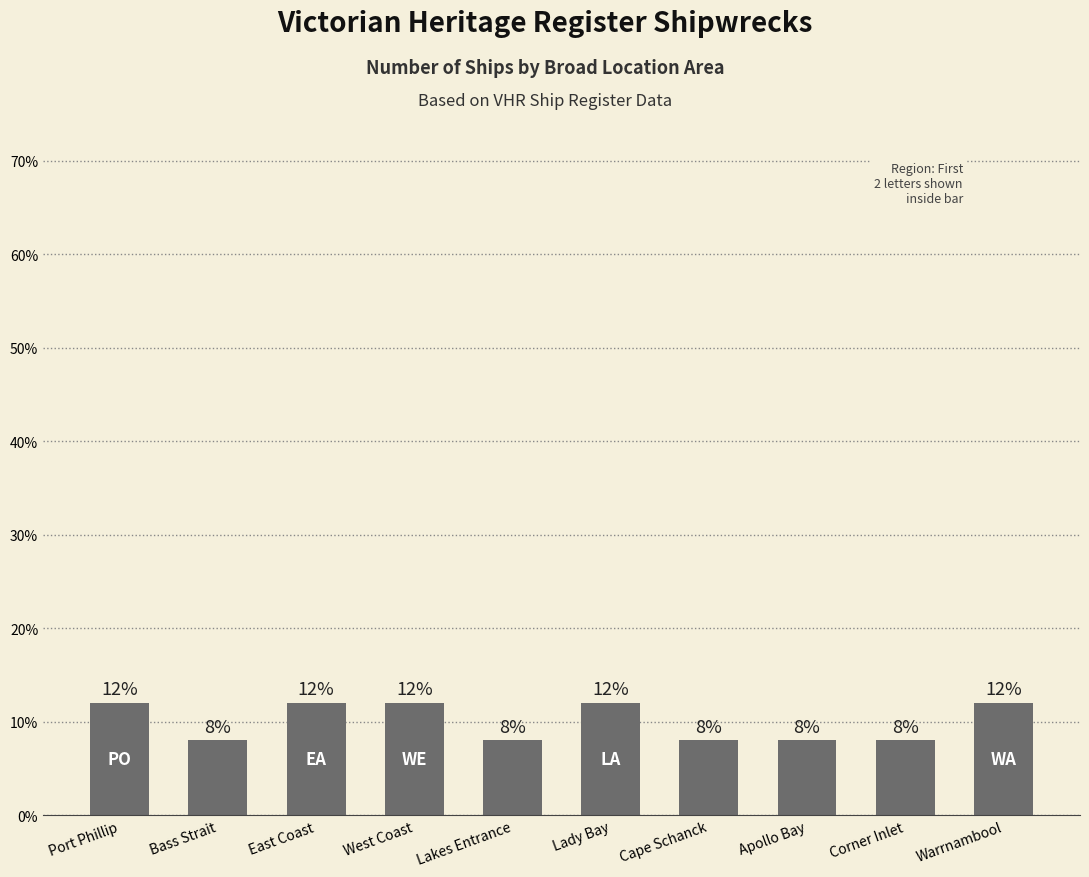

What is the smallest value displayed?

8